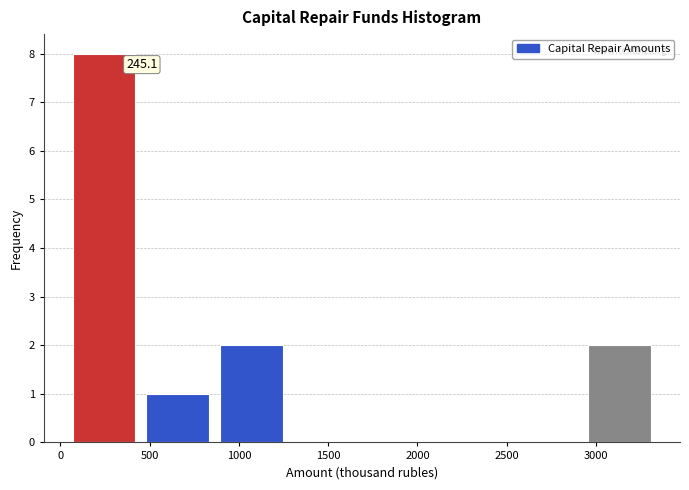

Over which range of the x-axis is the bar tallest?

50 to 450